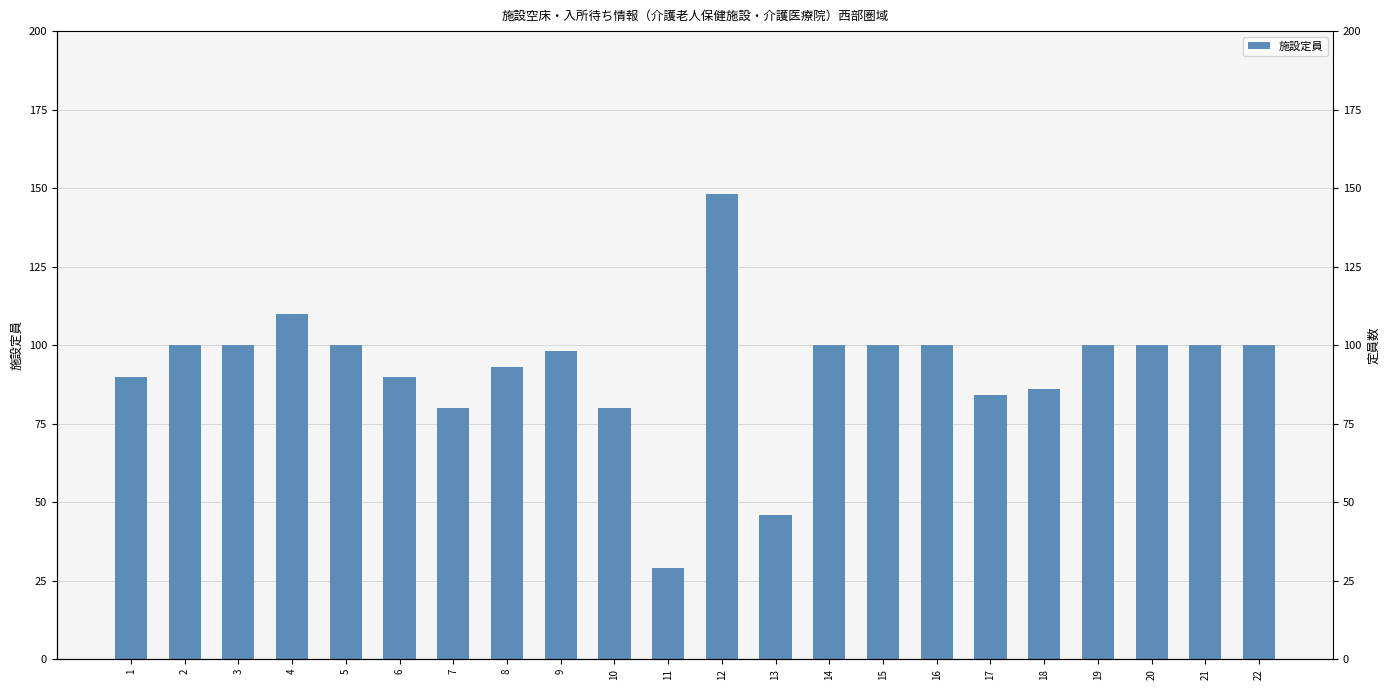

Reading left to right, list all the values displayed in this chart.

90	100	100	110	100	90	80	93	98	80	29	148	46	100	100	100	84	86	100	100	100	100